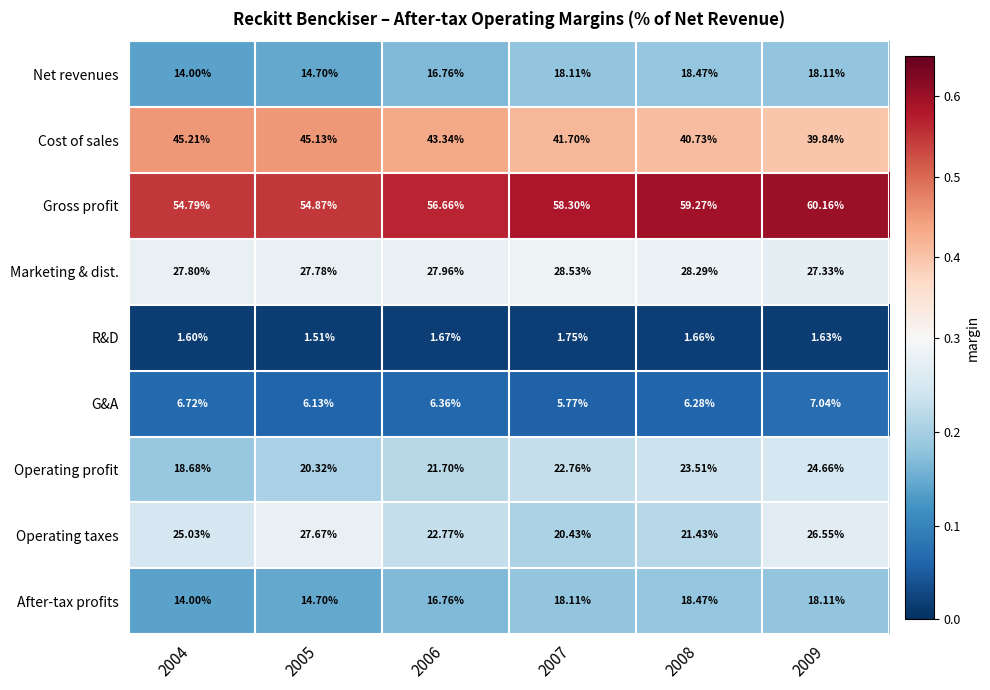

Which series has the largest range (max minus min)?

Operating taxes